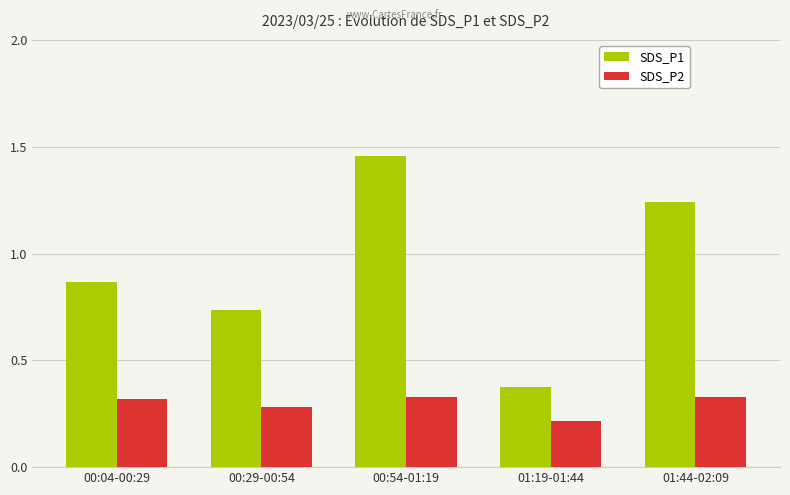

At which category does the chart reach its peak across all series?

00:54-01:19